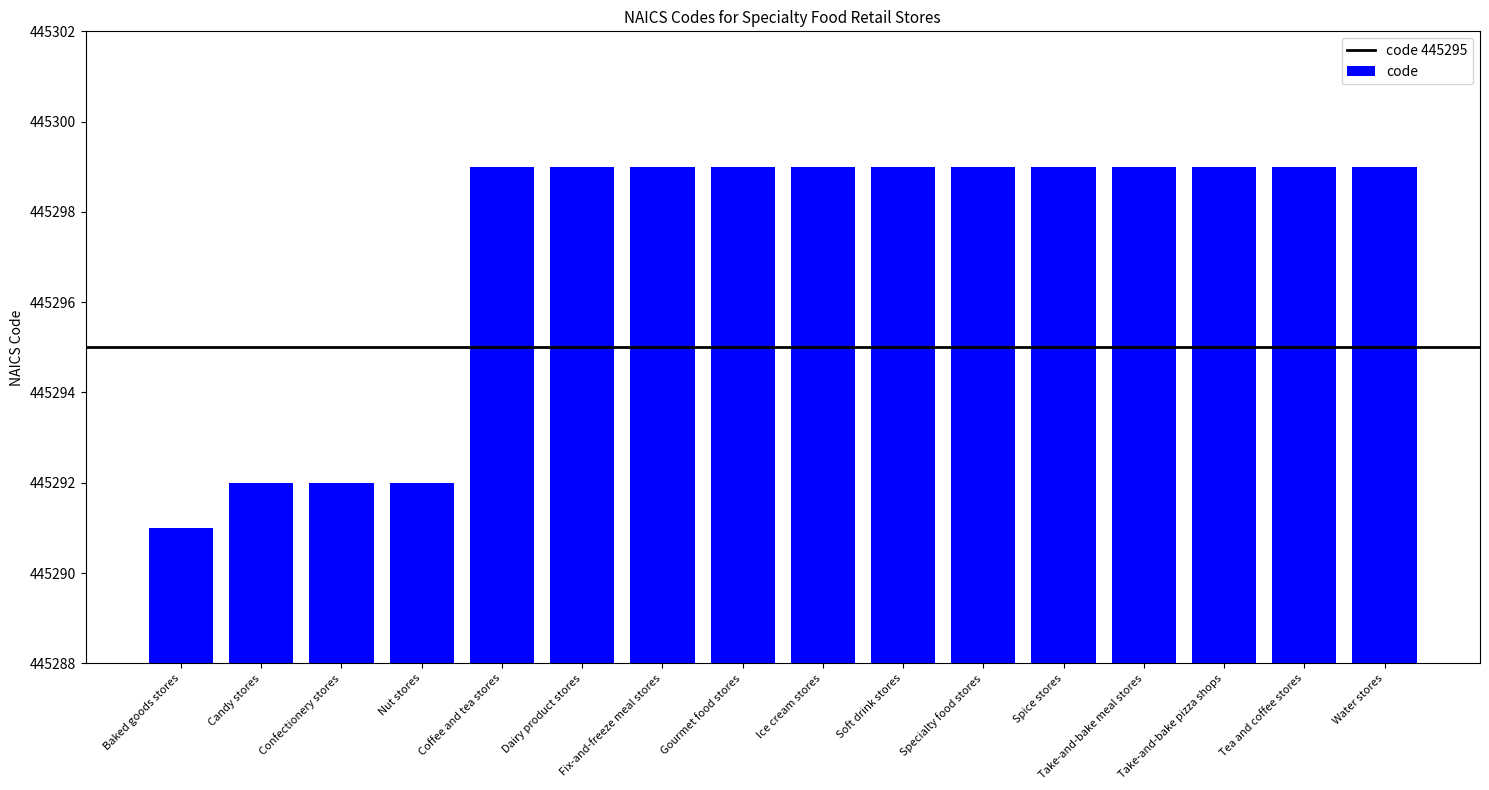

Does the chart contain any negative values?

No